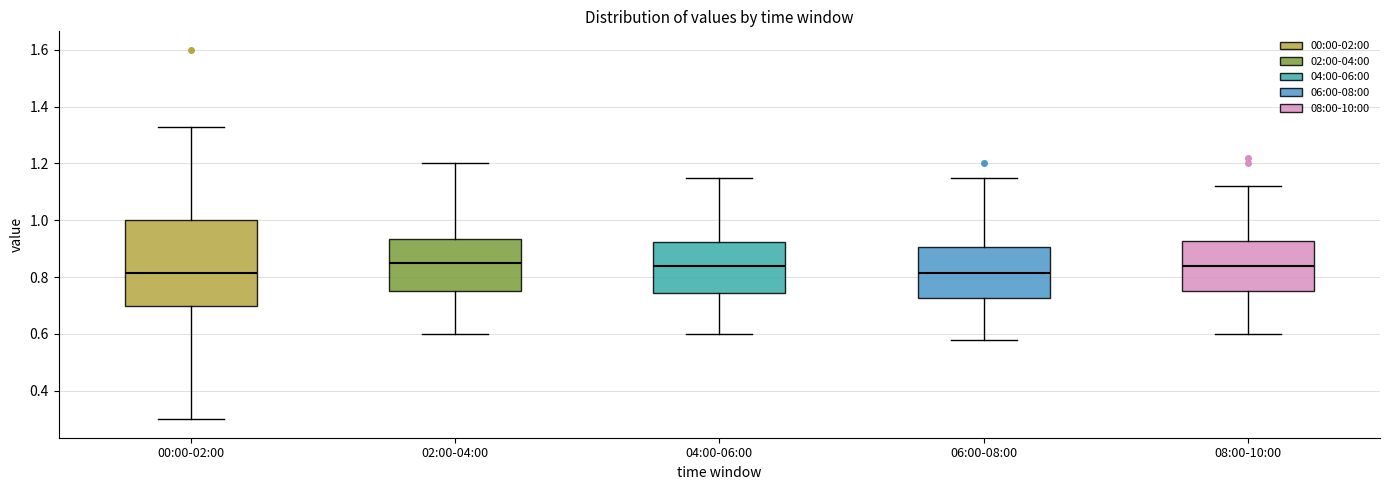

Reading left to right, transcribe this box plot: for each box, give where its median line is, the range the box spans, and where its two whiskers end, as read against the y-axis. The values are not printed on the chart, so give them approximately, as read against the axis.

00:00-02:00: median 0.82, box 0.70 to 1.00, whiskers 0.30 to 1.34
02:00-04:00: median 0.86, box 0.76 to 0.94, whiskers 0.60 to 1.20
04:00-06:00: median 0.84, box 0.74 to 0.92, whiskers 0.60 to 1.16
06:00-08:00: median 0.82, box 0.72 to 0.90, whiskers 0.58 to 1.16
08:00-10:00: median 0.84, box 0.76 to 0.92, whiskers 0.60 to 1.12